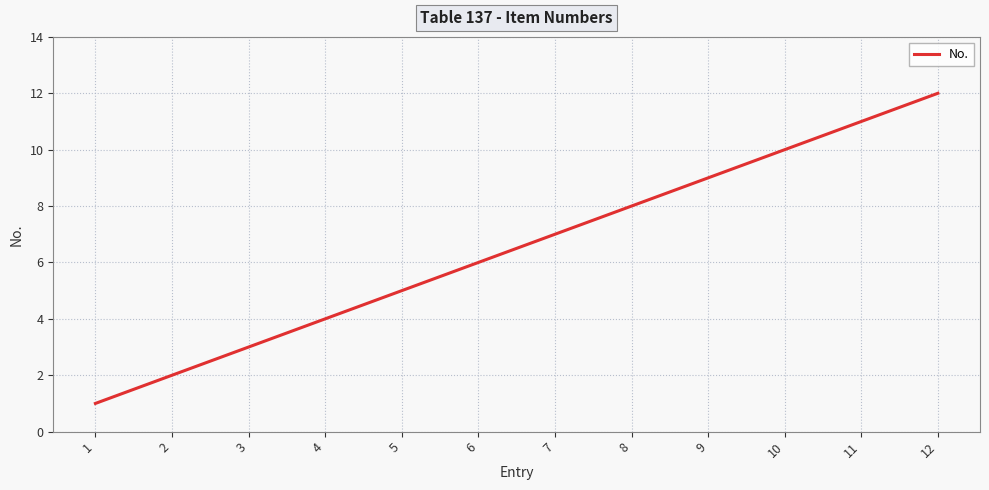

Is it true that the value at 7 is 7?

True